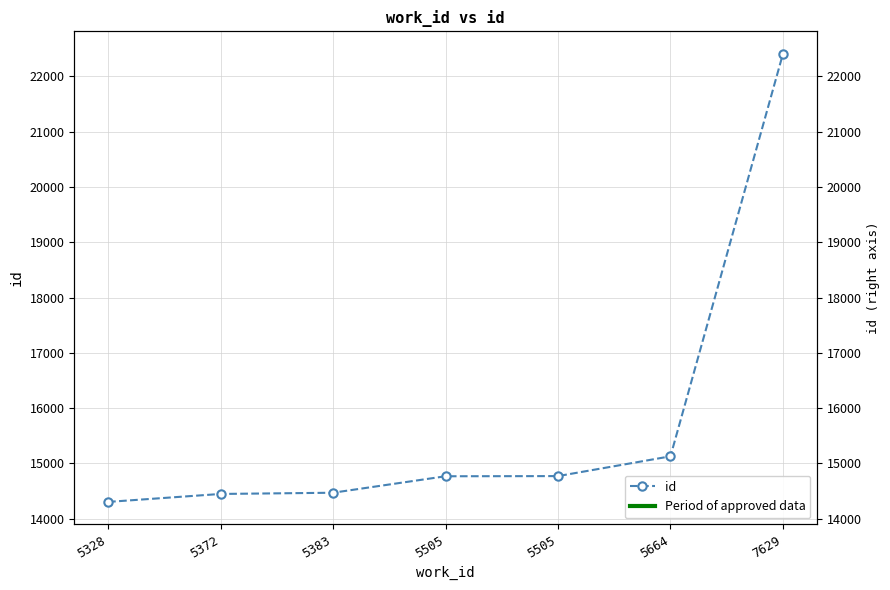

What is the ratio of the value at 5505 to the value at 5664?

1.0